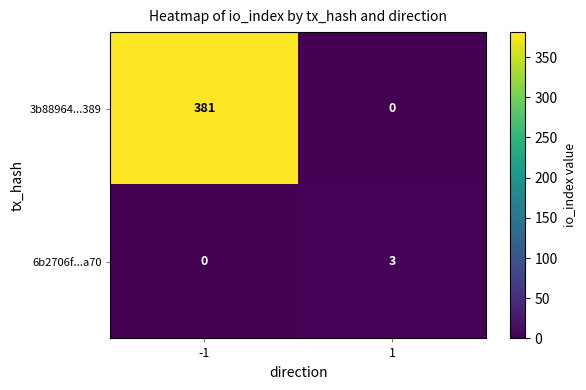

Between -1 and 1, which series saw the biggest shift?

3b88964...389